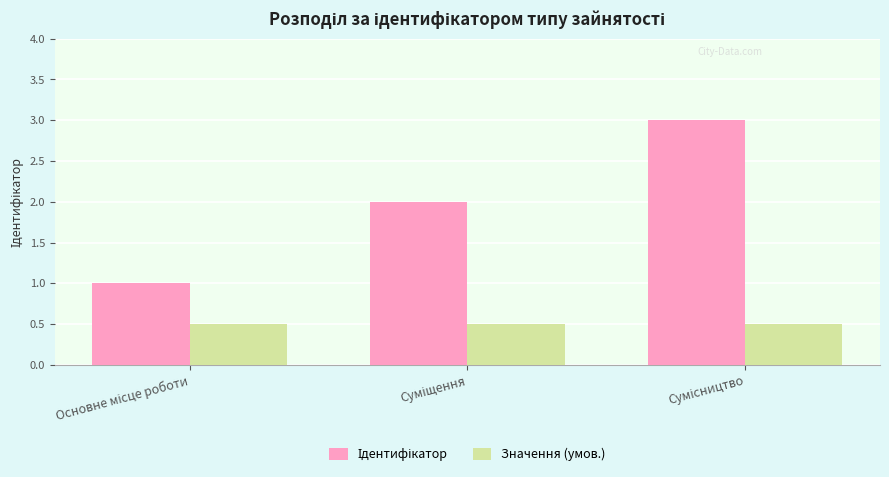

What is the minimum value shown in the chart?

0.5